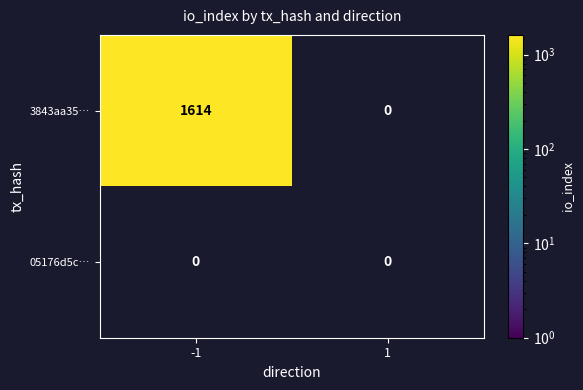

The 3843aa35… series shows 1614 at -1. True or false?

True